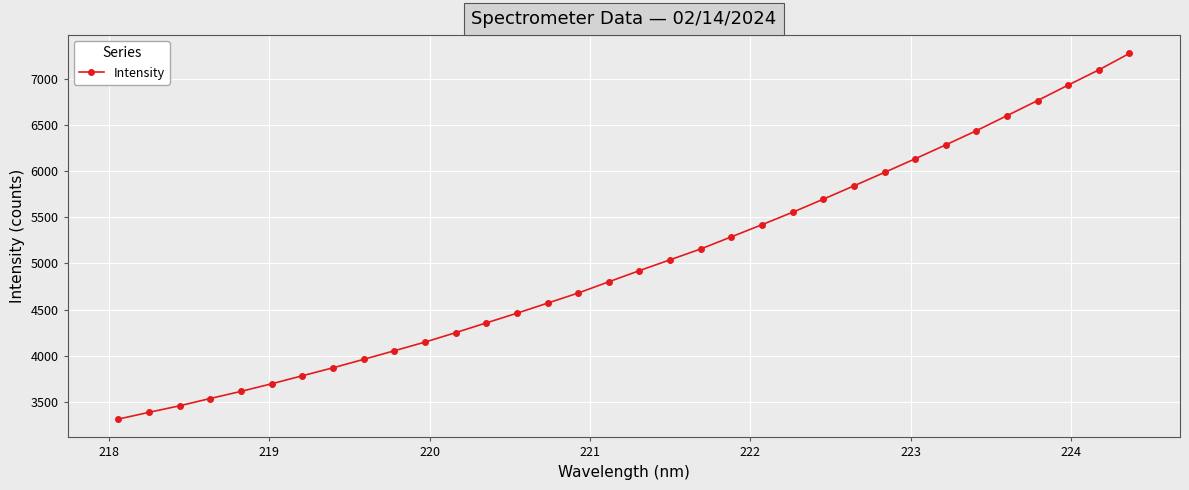

What is the greatest value displayed?

7279.7